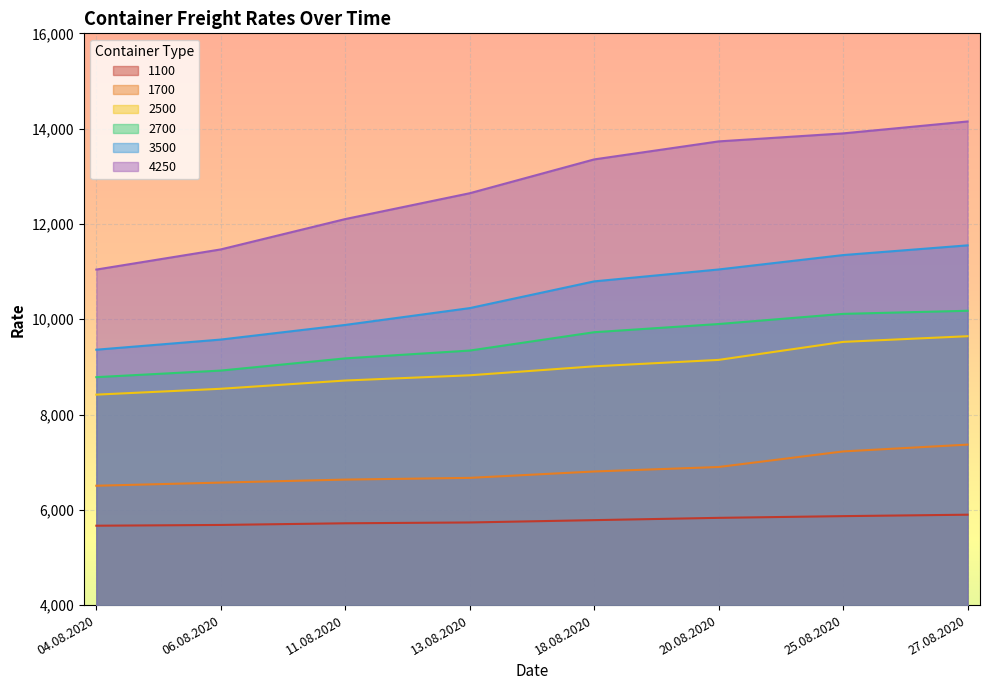

Is the value of 2500 at 13.08.2020 greater than the value of 3500 at 20.08.2020?

No